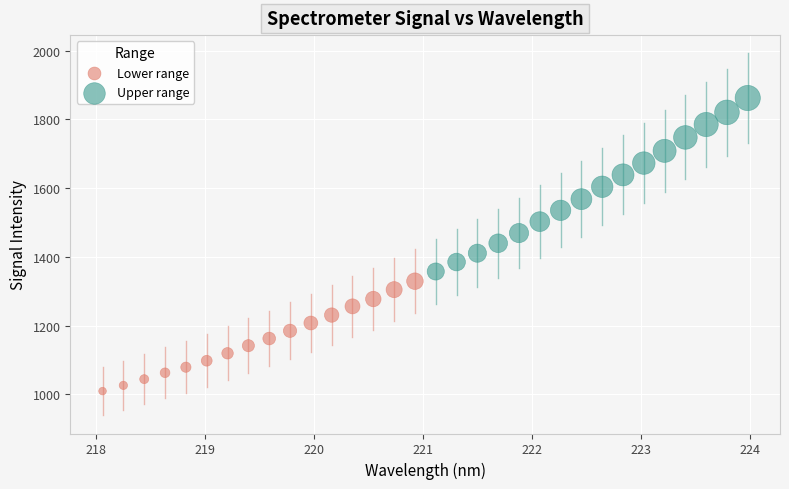

Which series has the largest Y range (max minus min)?

Upper range